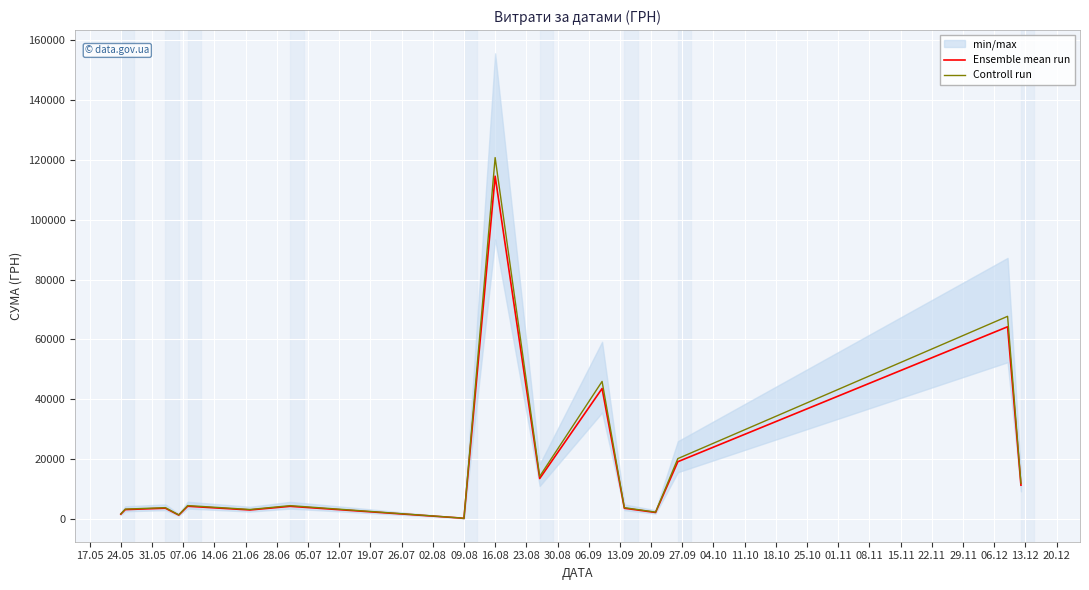

Read the Controll run value at 09.08.

130.0